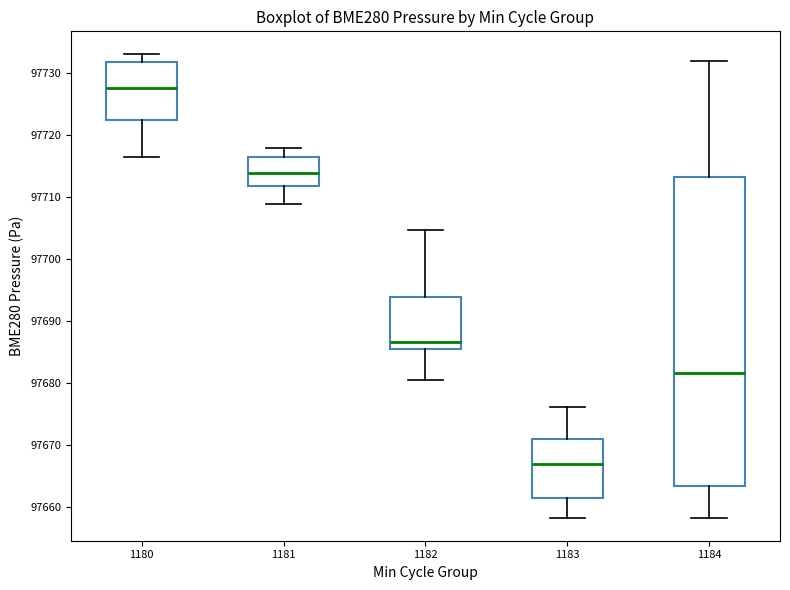

Reading left to right, transcribe this box plot: for each box, give where its median line is, the range the box spans, and where its two whiskers end, as read against the y-axis. The values are not printed on the chart, so give them approximately, as read against the axis.

1180: median 97728, box 97722 to 97732, whiskers 97717 to 97733
1181: median 97714, box 97712 to 97717, whiskers 97709 to 97718
1182: median 97687, box 97686 to 97694, whiskers 97680 to 97705
1183: median 97667, box 97661 to 97671, whiskers 97658 to 97676
1184: median 97682, box 97663 to 97713, whiskers 97658 to 97732